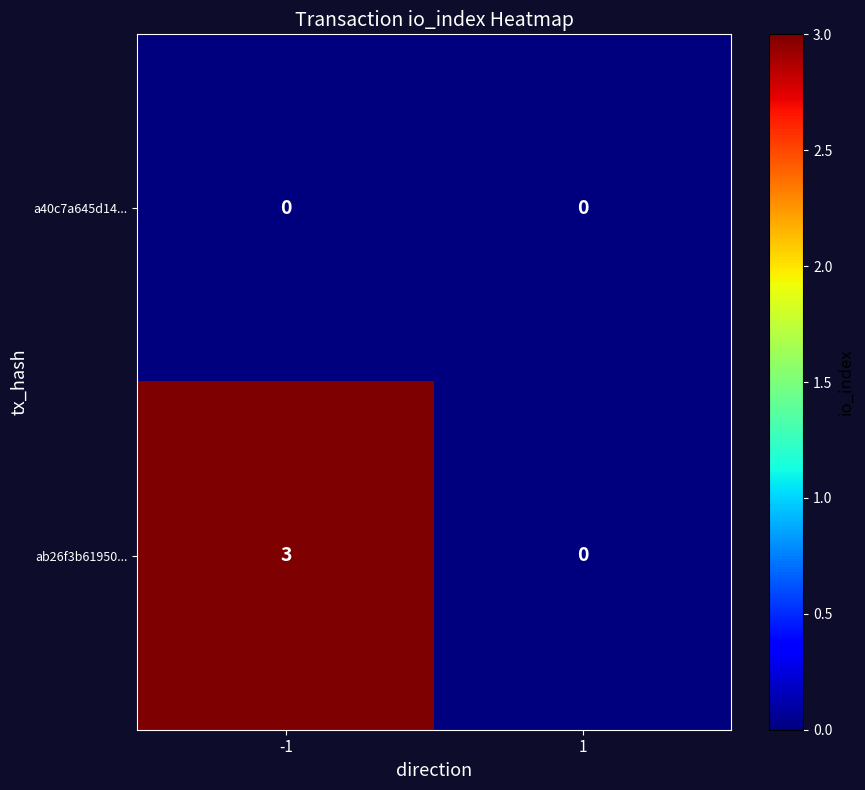

Is it true that a40c7a645d14... equals 0 at 1?

True